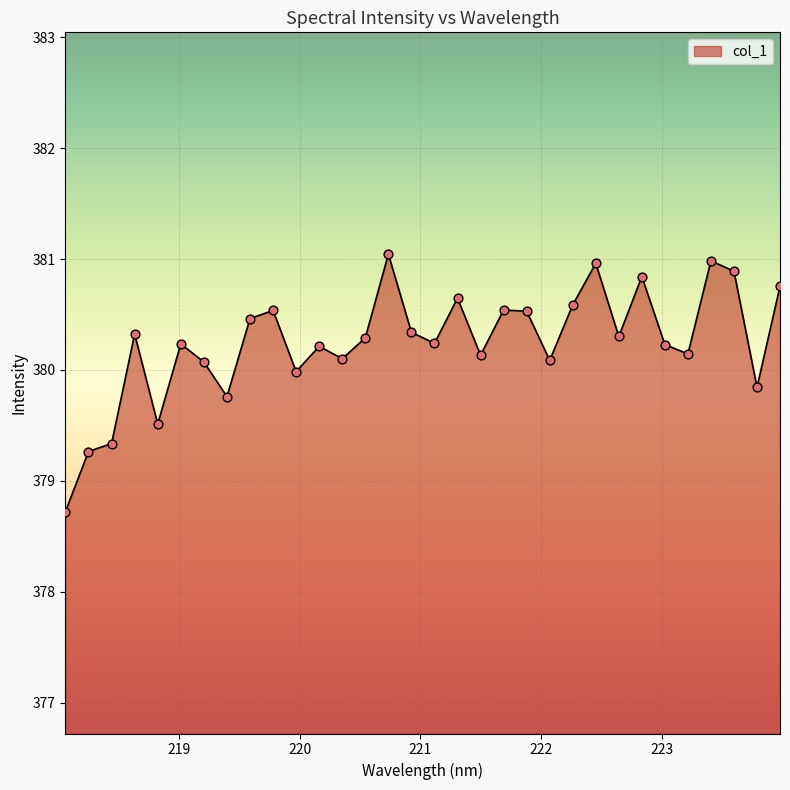

What is the difference between the maximum and minimum values?

2.3